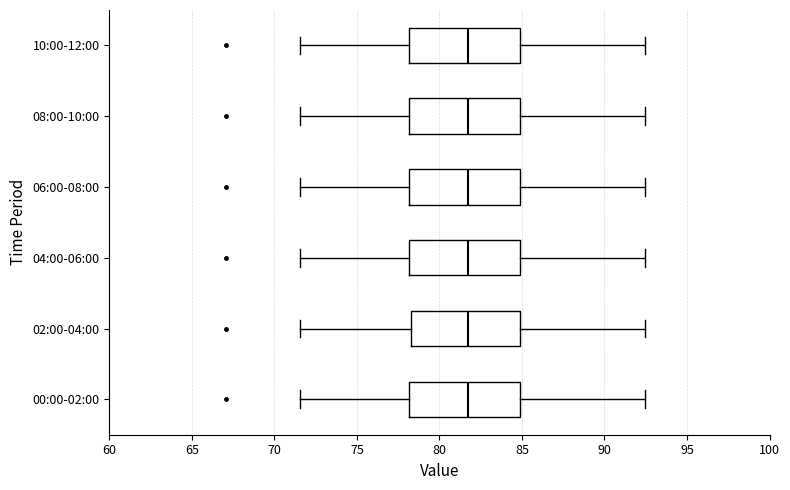

Reading bottom to top, read every box against the x-axis: the position of its median line, the range the box covers, and the ends of its whiskers. The values are not printed on the chart, so give them approximately, as read against the axis.

00:00-02:00: median 81.5, box 78.0 to 85.0, whiskers 71.5 to 92.5
02:00-04:00: median 82.0, box 78.5 to 85.0, whiskers 71.5 to 92.5
04:00-06:00: median 81.5, box 78.0 to 85.0, whiskers 71.5 to 92.5
06:00-08:00: median 81.5, box 78.0 to 85.0, whiskers 71.5 to 92.5
08:00-10:00: median 81.5, box 78.0 to 85.0, whiskers 71.5 to 92.5
10:00-12:00: median 81.5, box 78.0 to 85.0, whiskers 71.5 to 92.5